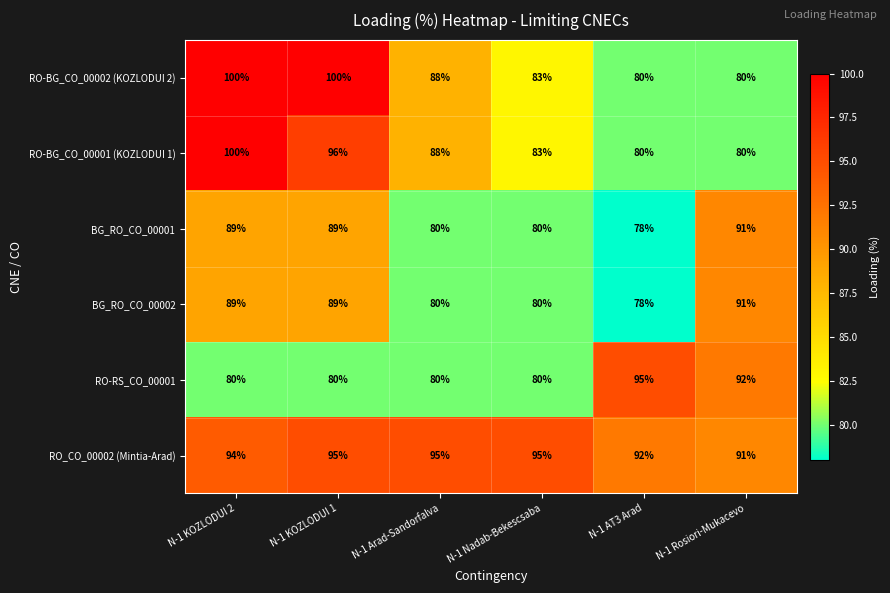

What is the difference between the highest and lowest values at N-1 Arad-Sandorfalva?

15